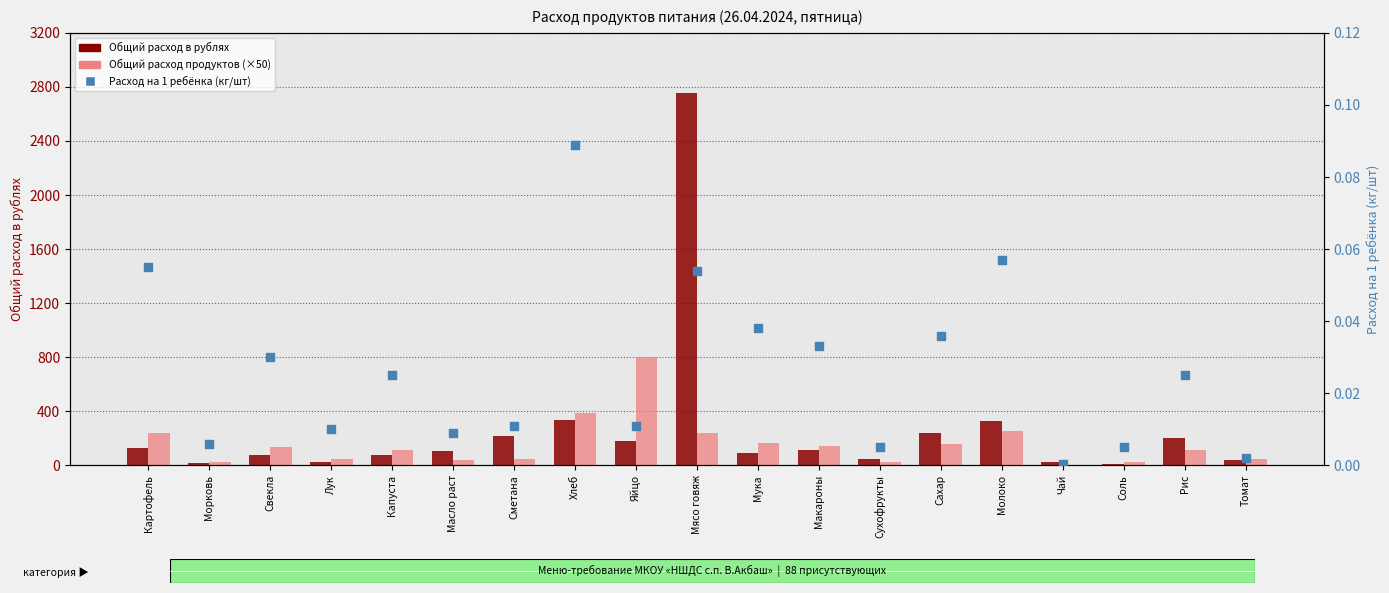

Which series has the largest Y range (max minus min)?

Общий расход в рублях